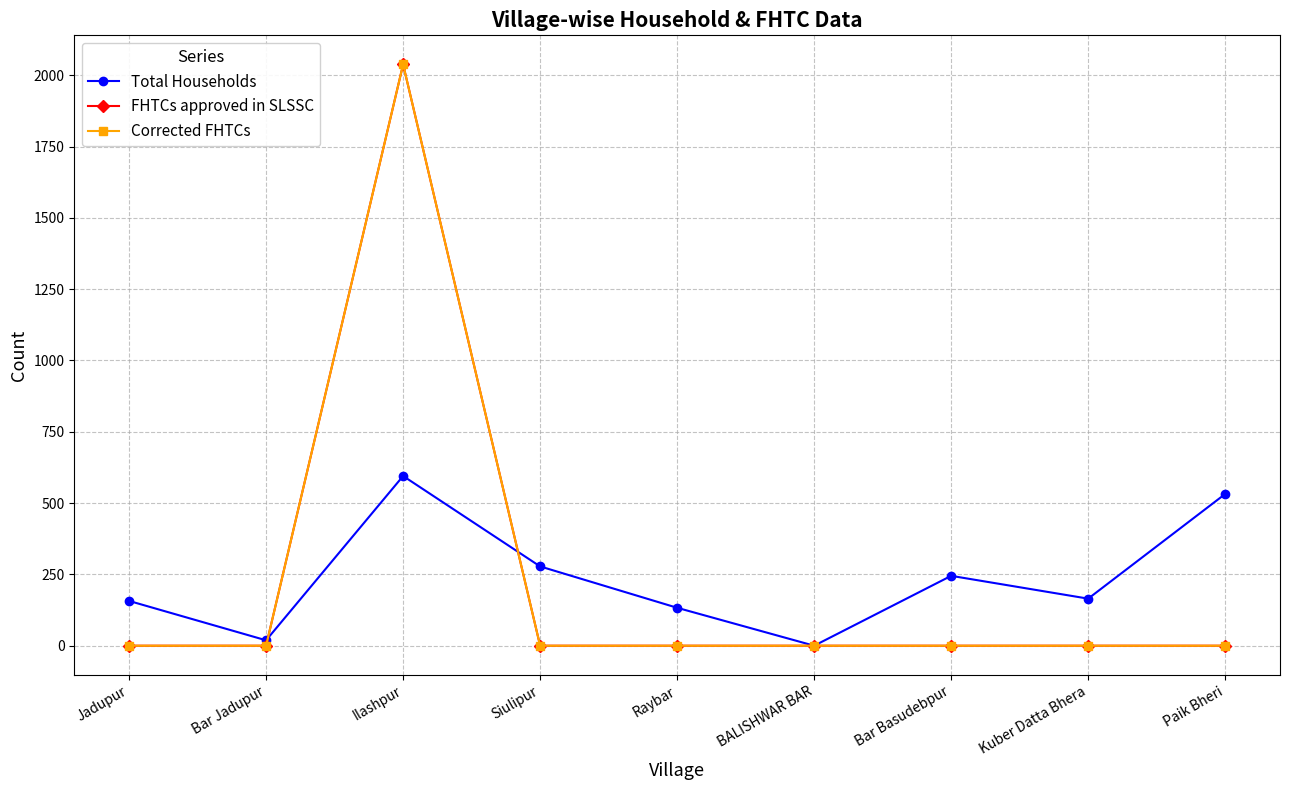

What is the difference between the highest and lowest values at Bar Basudebpur?

245